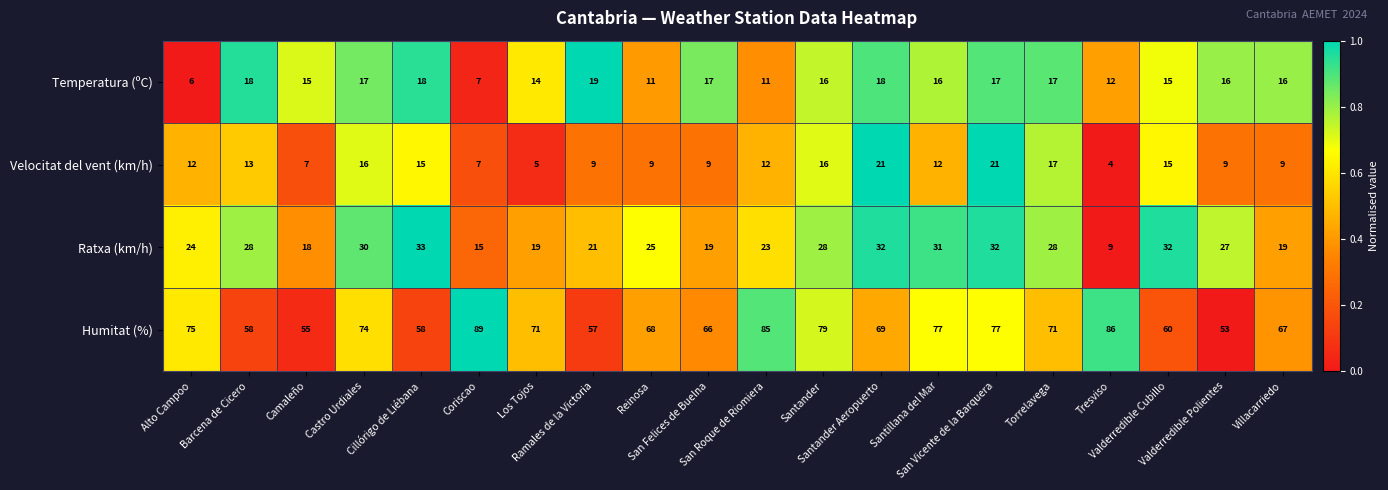

What is the smallest value displayed?

4